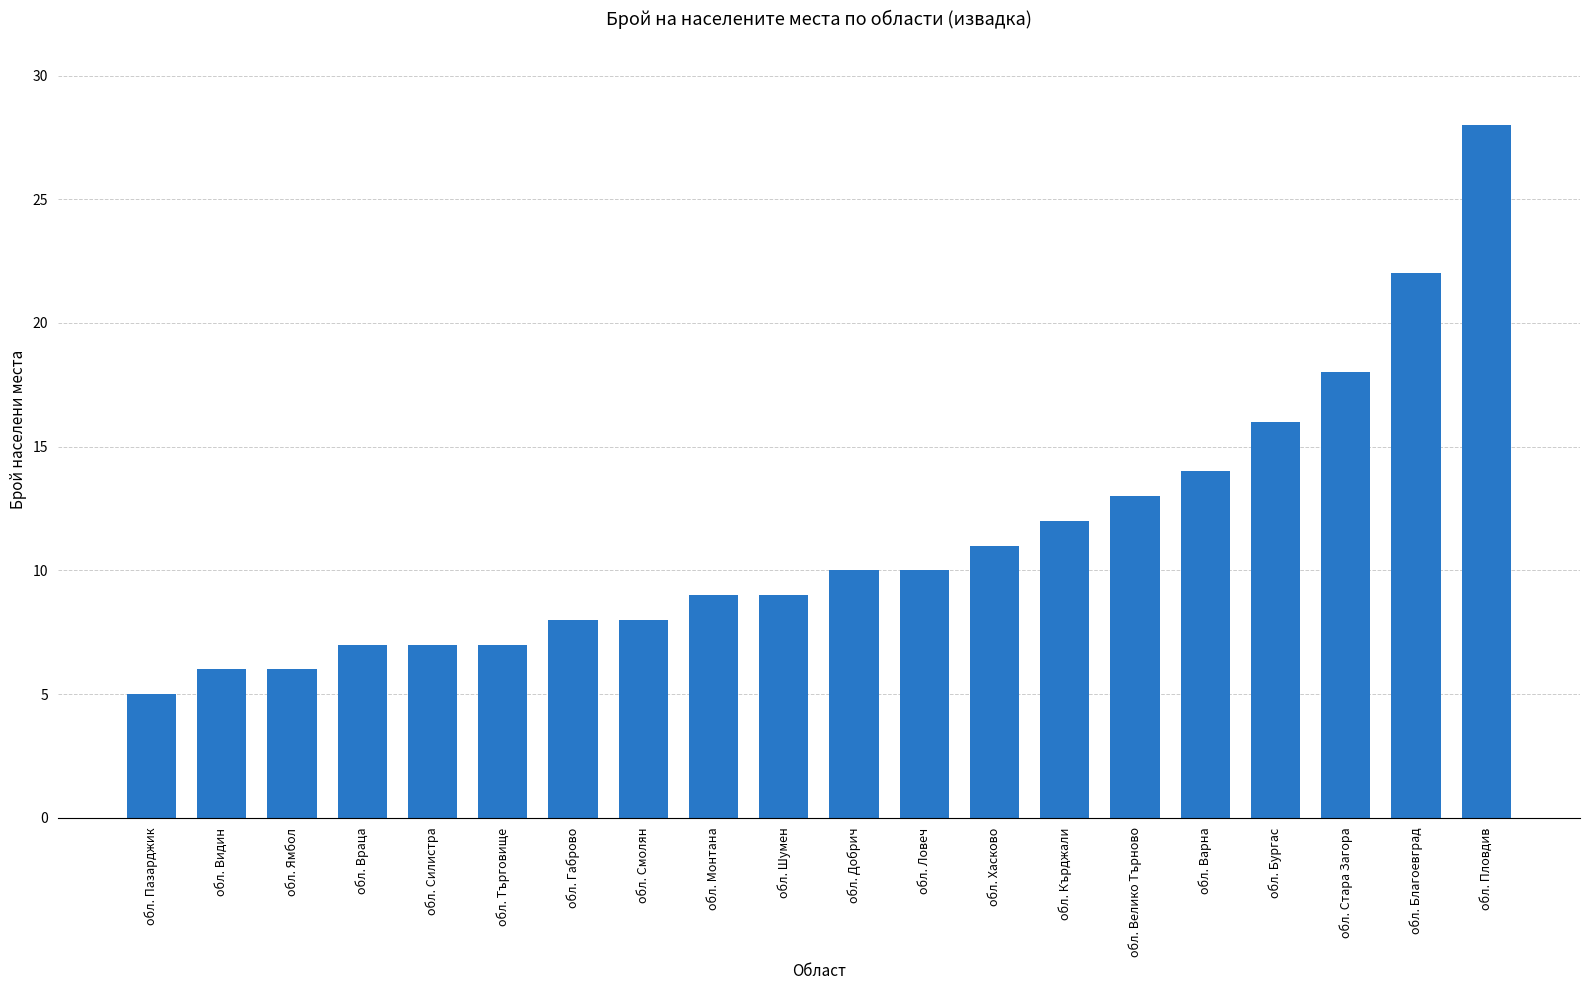

Is it true that the value at обл. Бургас is 28?

False